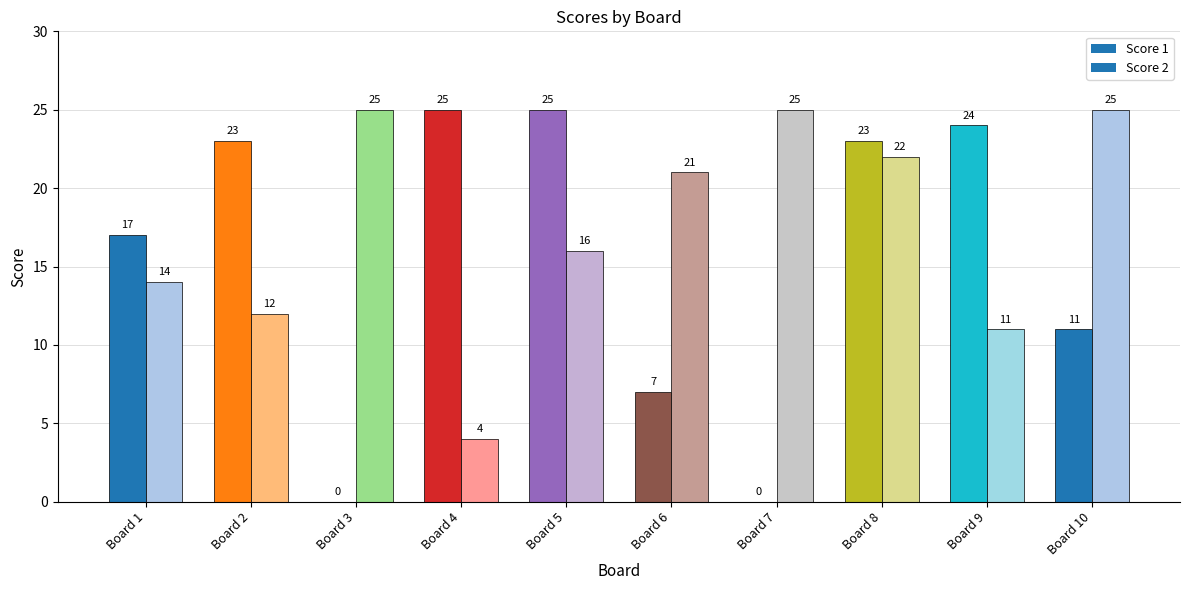

Reading left to right, what are all the values shown in this chart?

Score 1: 17	23	0	25	25	7	0	23	24	11
Score 2: 14	12	25	4	16	21	25	22	11	25